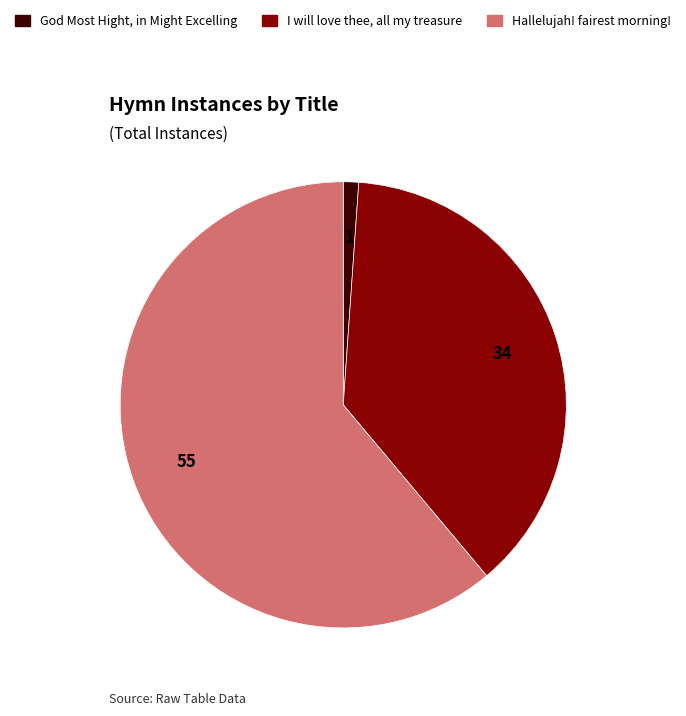

Between God Most Hight, in Might Excelling and Hallelujah! fairest morning!, which is larger?

Hallelujah! fairest morning!